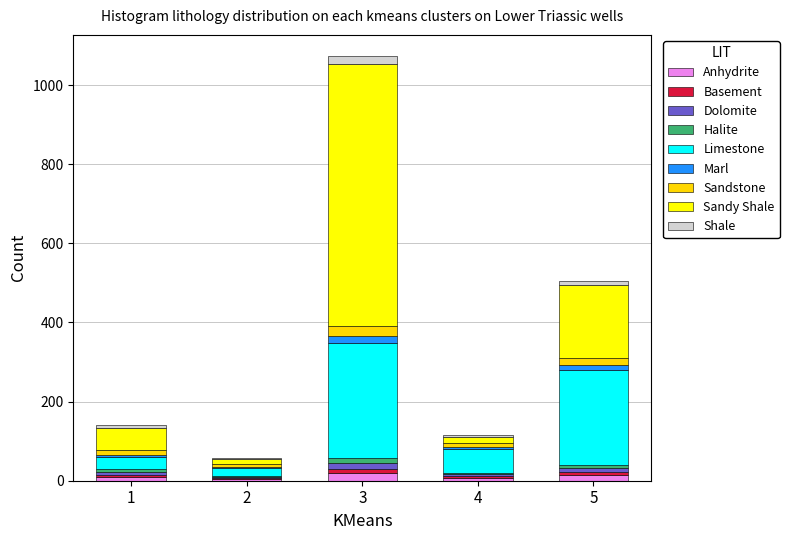

At which category is the sum across all series the highest?

3